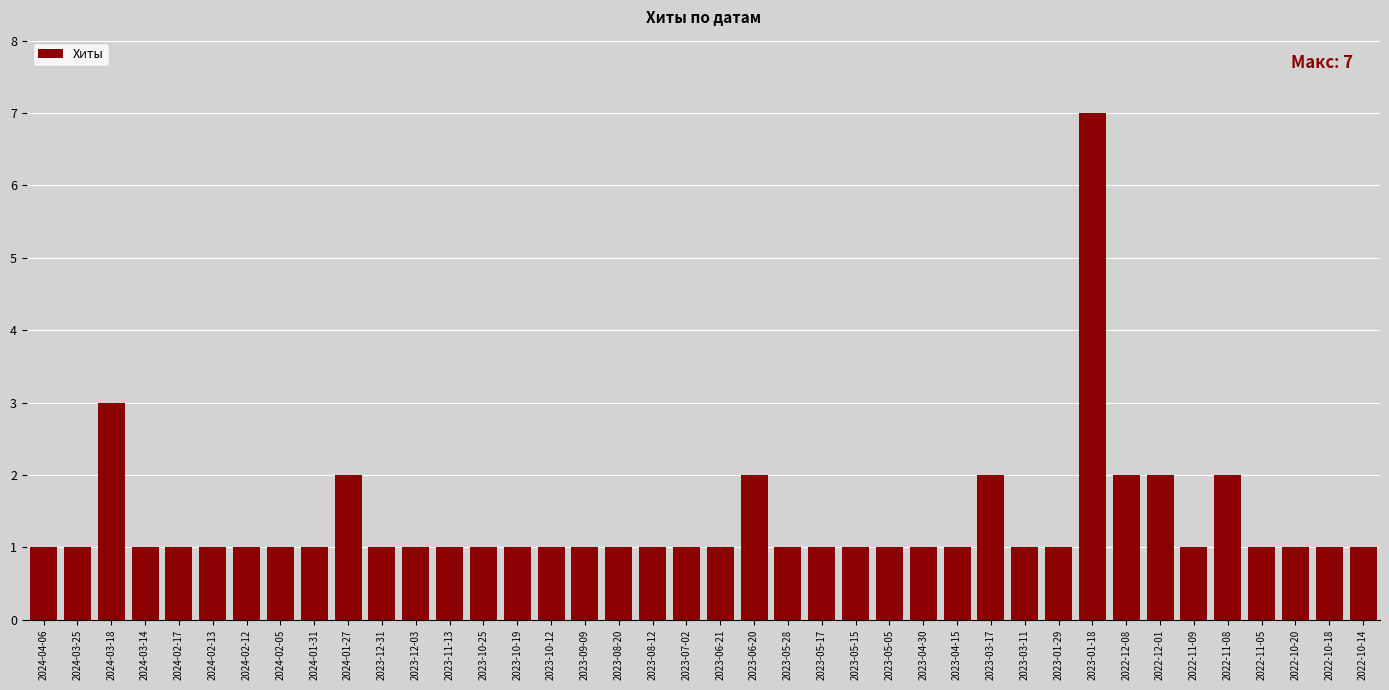

What is the difference between the maximum and second lowest values?

6